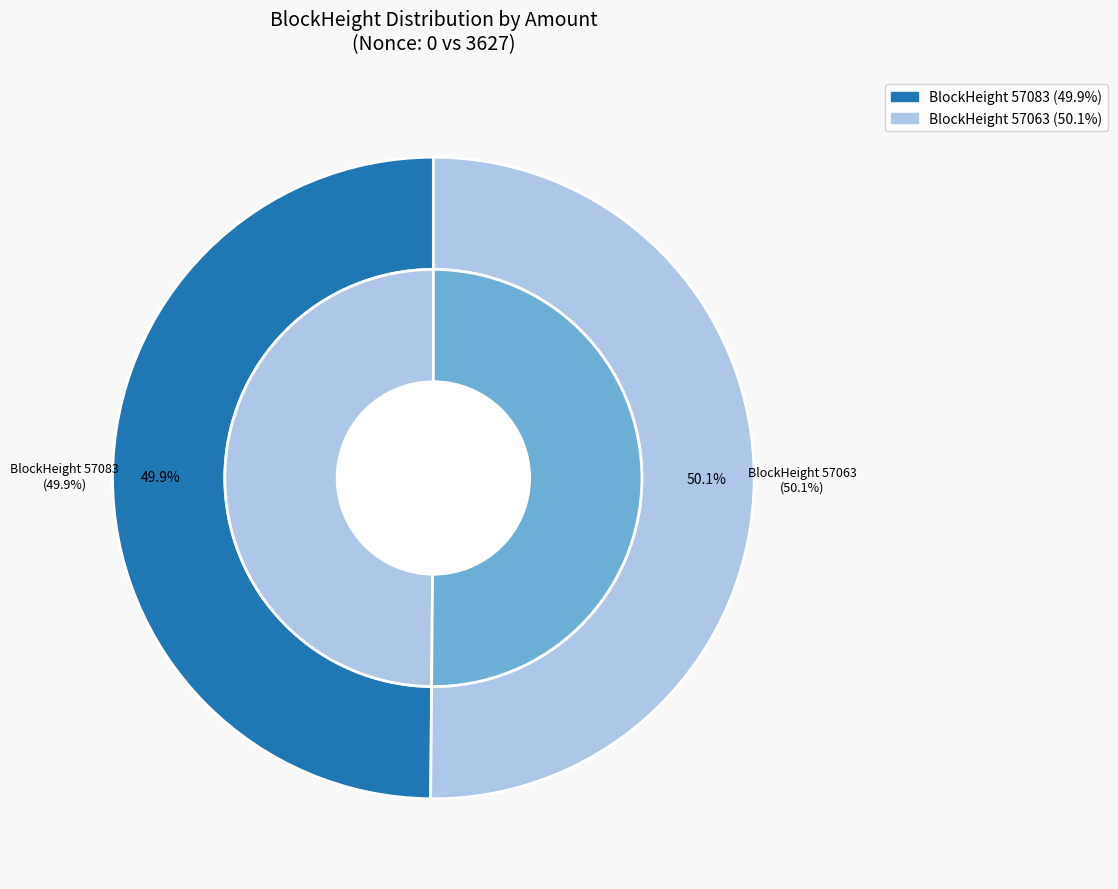

Count the number of slices in the pie.

2